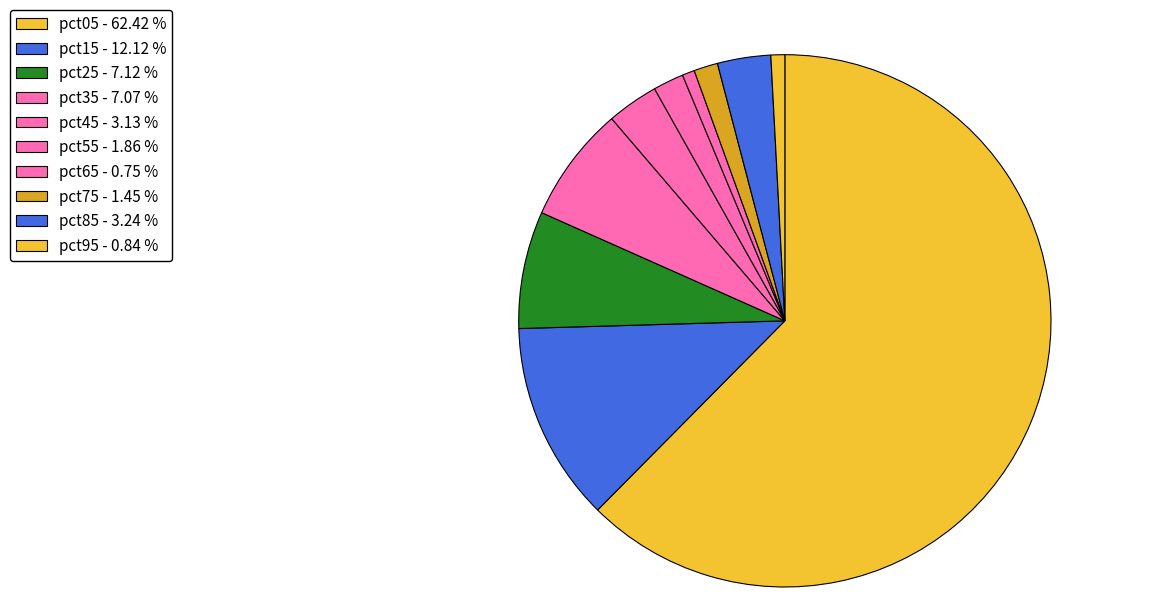

Between pct65 and pct55, which is larger?

pct55